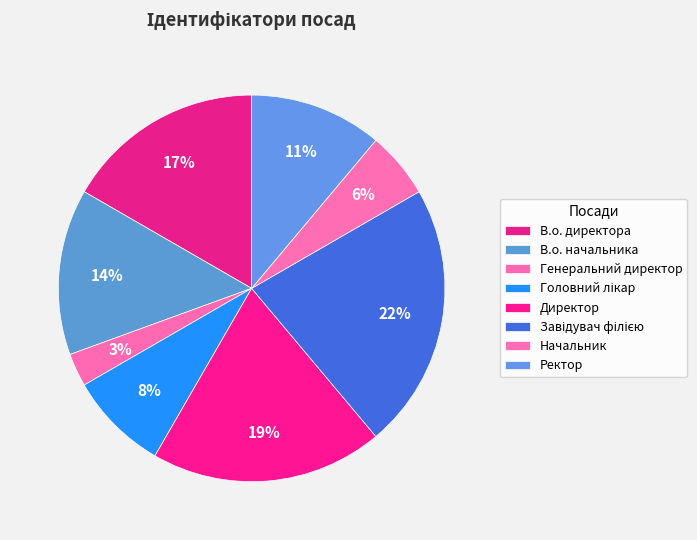

To the nearest percent, what is the difference between the largest and smallest slice percentages?

19%